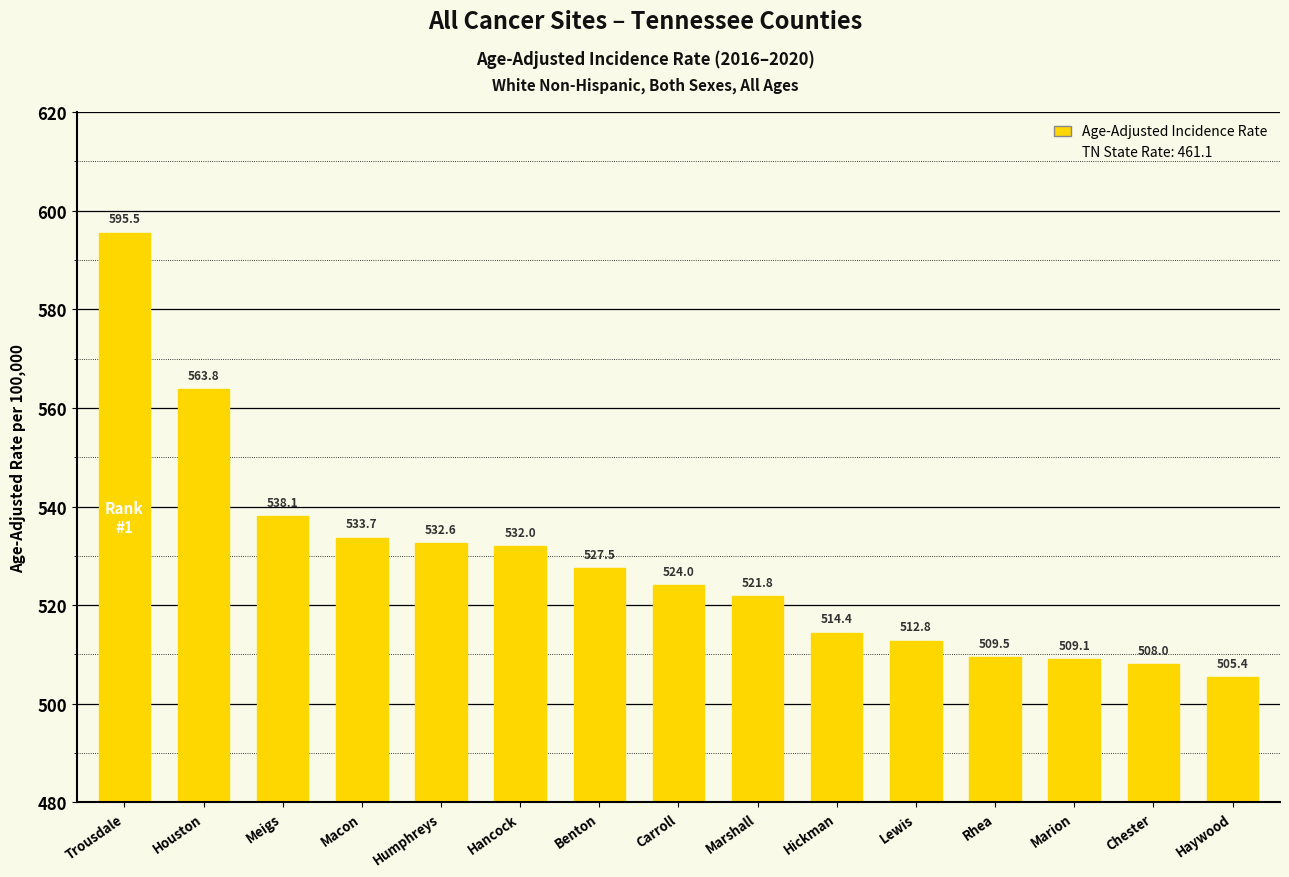

What position from the right is Hickman?

6